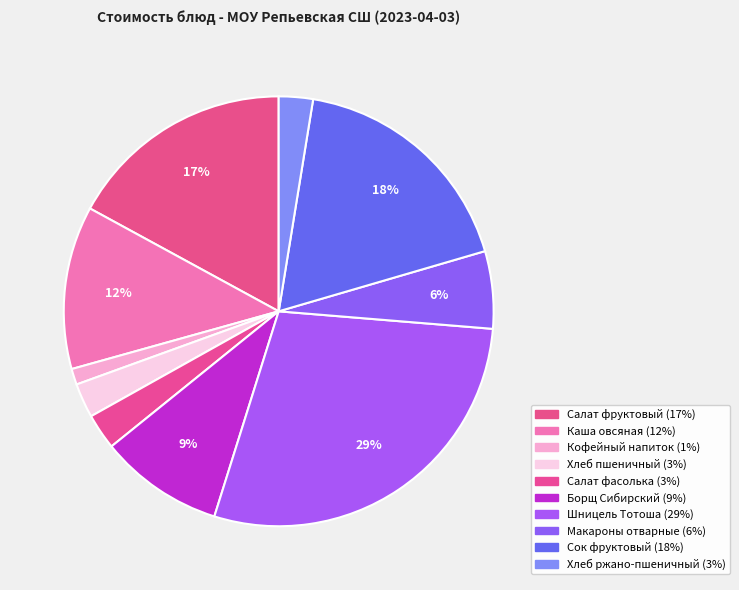

What is the largest slice in the pie chart?

Шницель Тотоша